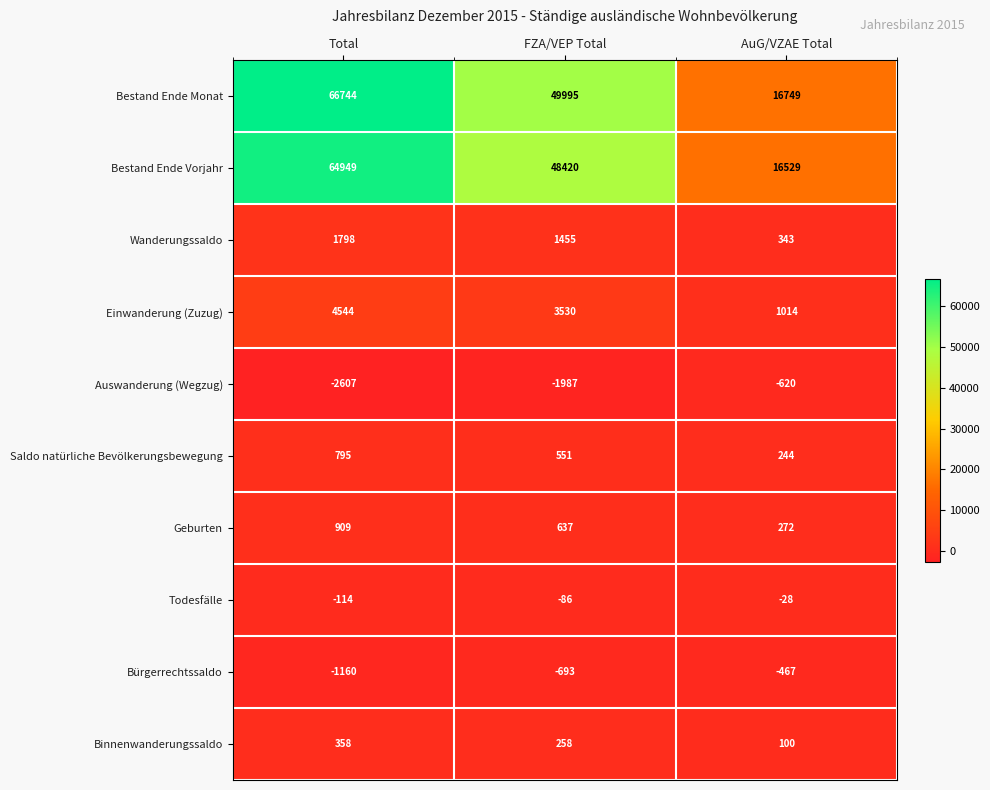

Which series has the largest range (max minus min)?

Bestand Ende Monat